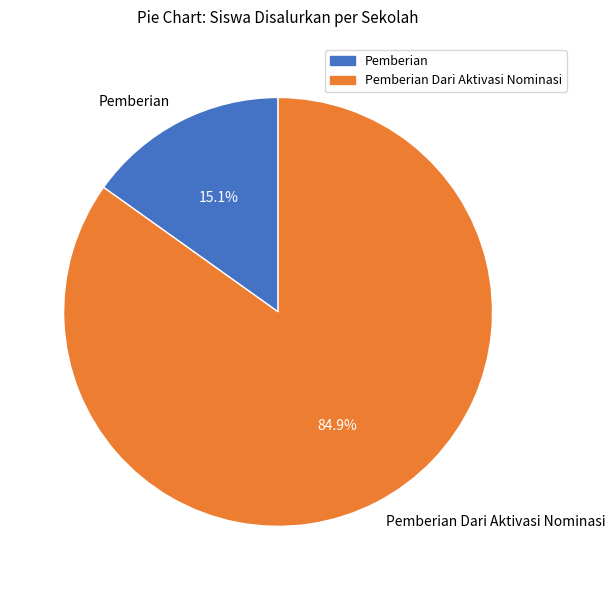

How many slices are in this pie chart?

2